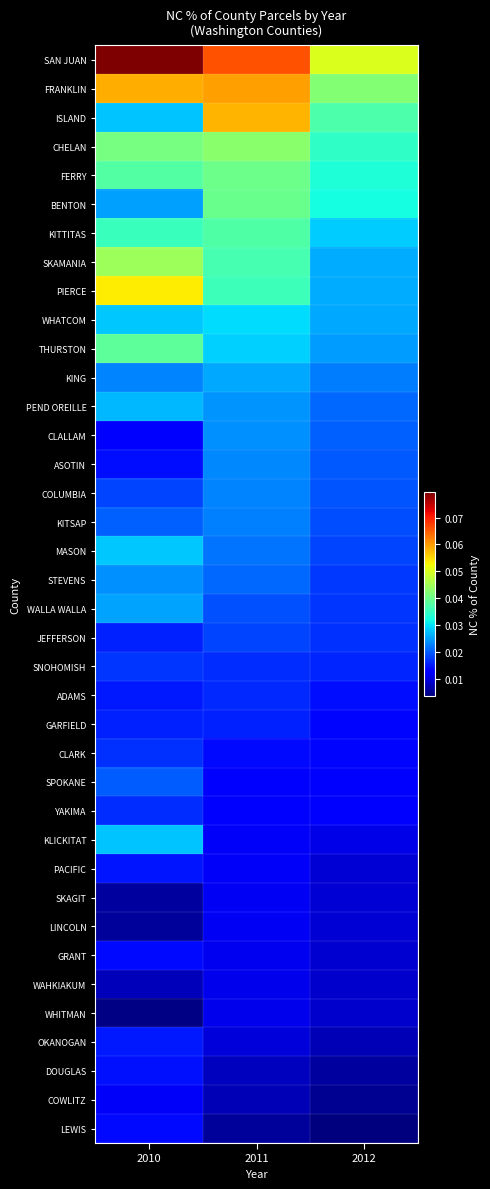

How many distinct data groups are displayed?

38